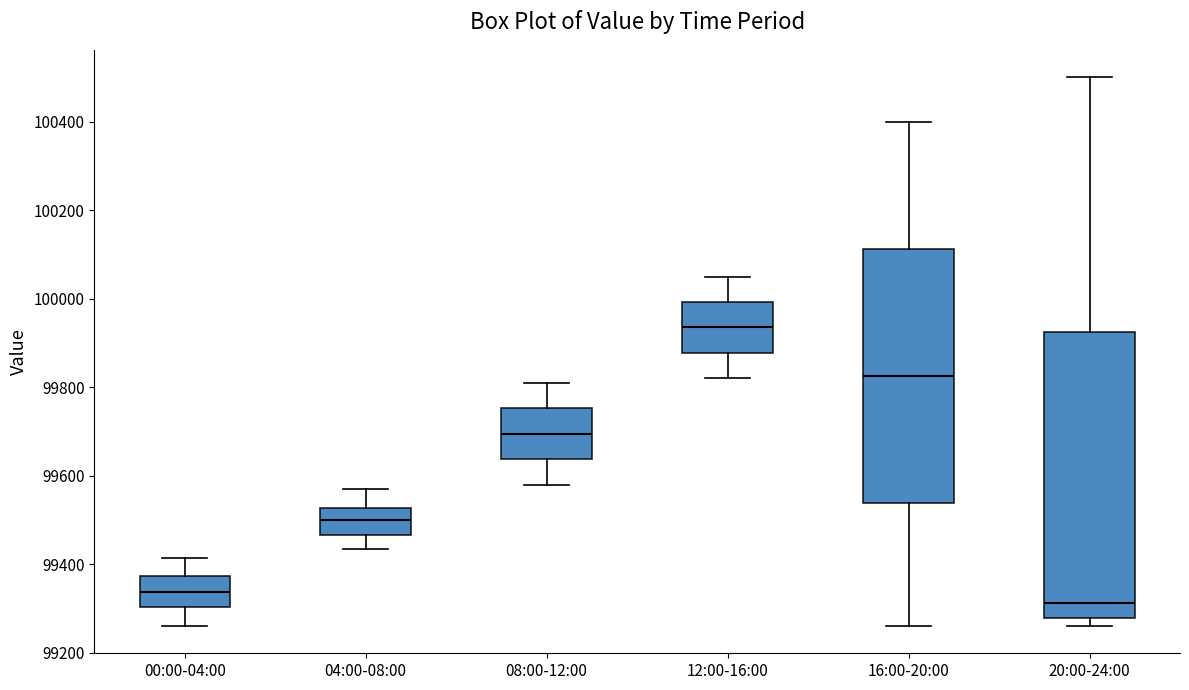

Where is the lower edge of the box for 12:00-16:00 on the y-axis? The values are not printed on the chart, so give them approximately, as read against the axis.

99880